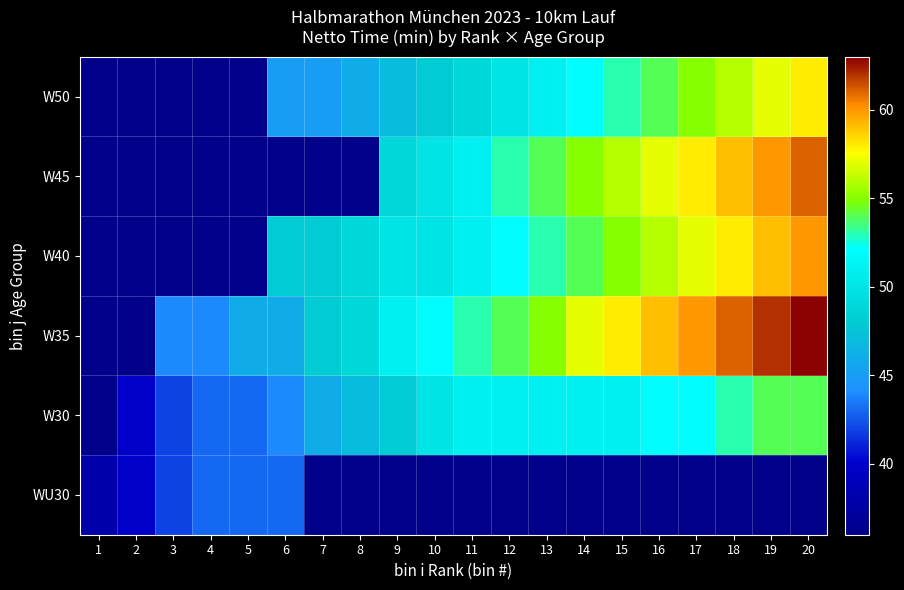

Reading right to left, extract all data points from this chart.

WU30: 20=36	19=36	18=36	17=36	16=36	15=36	14=36	13=36	12=36	11=36	10=36	9=36	8=36	7=36	6=43	5=43	4=43	3=42	2=40	1=38
W30: 20=54	19=54	18=53	17=52	16=52	15=51	14=51	13=51	12=51	11=51	10=50	9=48	8=47	7=46	6=44	5=43	4=43	3=42	2=40	1=36
W35: 20=63	19=62	18=61	17=60	16=59	15=58	14=57	13=55	12=54	11=53	10=52	9=51	8=49	7=48	6=46	5=46	4=44	3=44	2=36	1=36
W40: 20=60	19=59	18=58	17=57	16=56	15=55	14=54	13=53	12=52	11=51	10=50	9=50	8=49	7=48	6=48	5=36	4=36	3=36	2=36	1=36
W45: 20=61	19=60	18=59	17=58	16=57	15=56	14=55	13=54	12=53	11=51	10=50	9=49	8=36	7=36	6=36	5=36	4=36	3=36	2=36	1=36
W50: 20=58	19=57	18=56	17=55	16=54	15=53	14=52	13=51	12=50	11=49	10=48	9=47	8=46	7=45	6=45	5=36	4=36	3=36	2=36	1=36